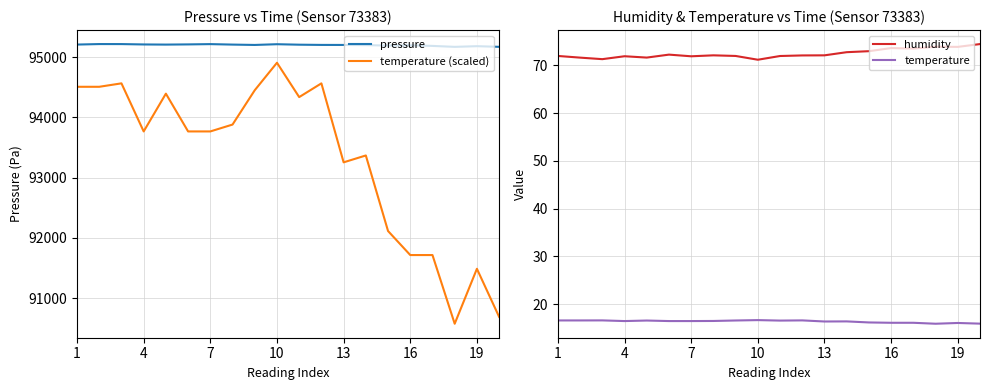

At how many categories does at least one series exceed 37856?

20